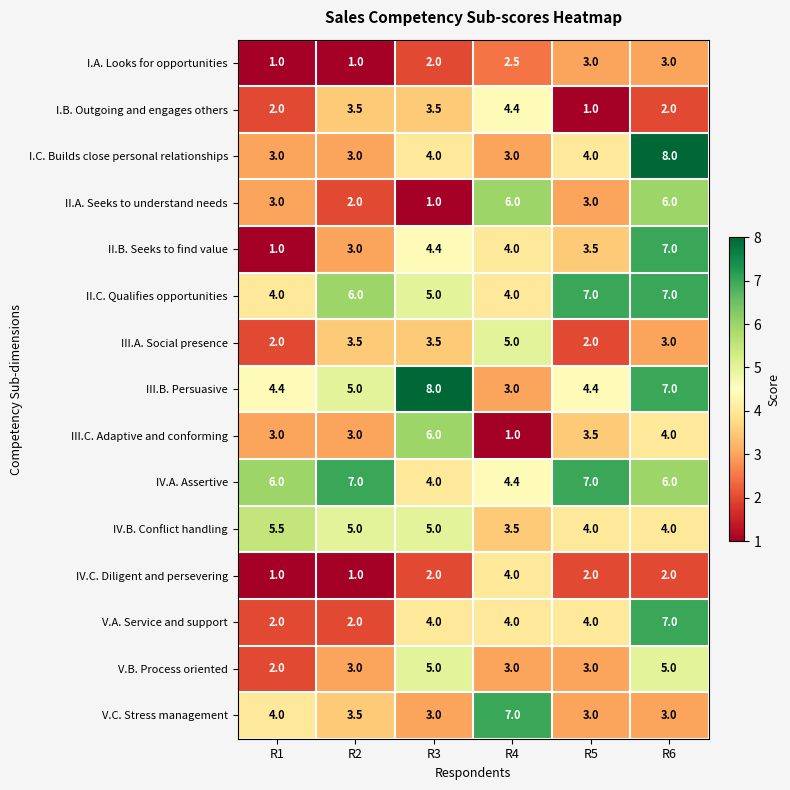

What is the difference between the IV.B. Conflict handling values at R1 and R2?

0.5